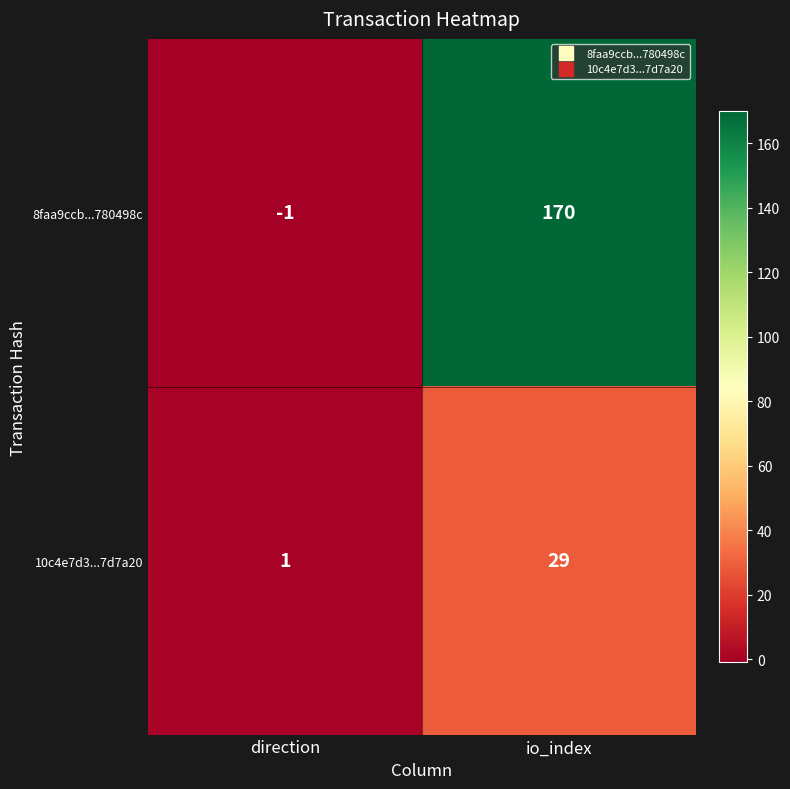

What is the greatest value displayed?

170